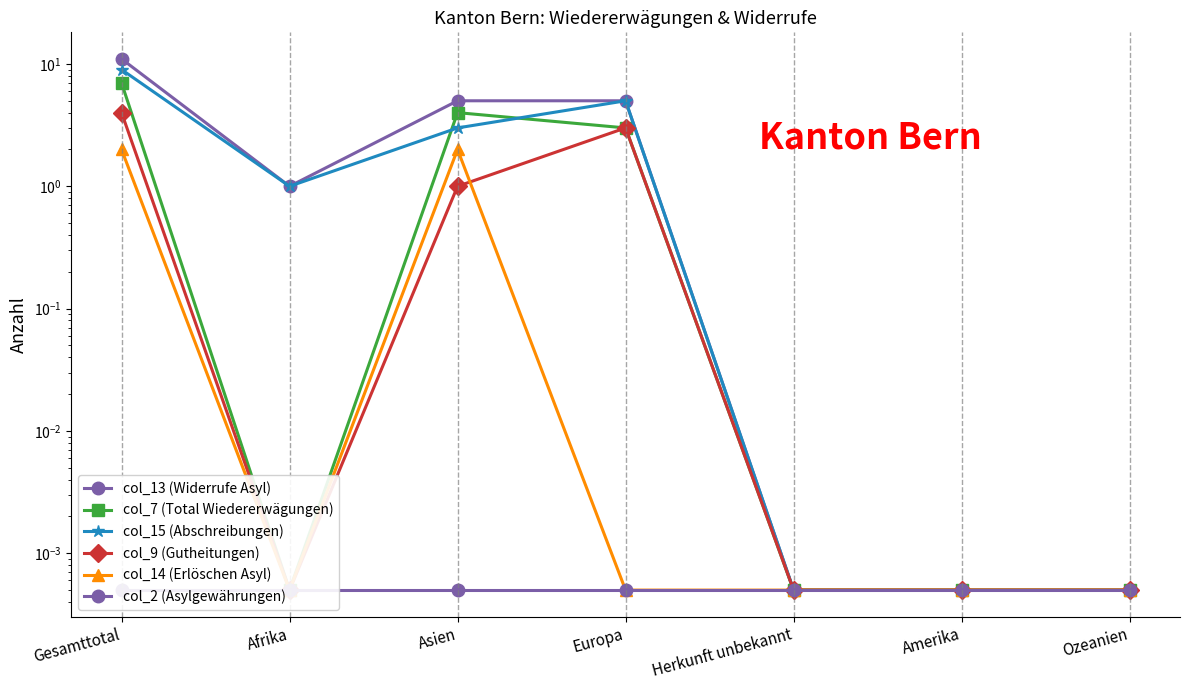

How many data points in col_15 (Abschreibungen) are above 1?

3